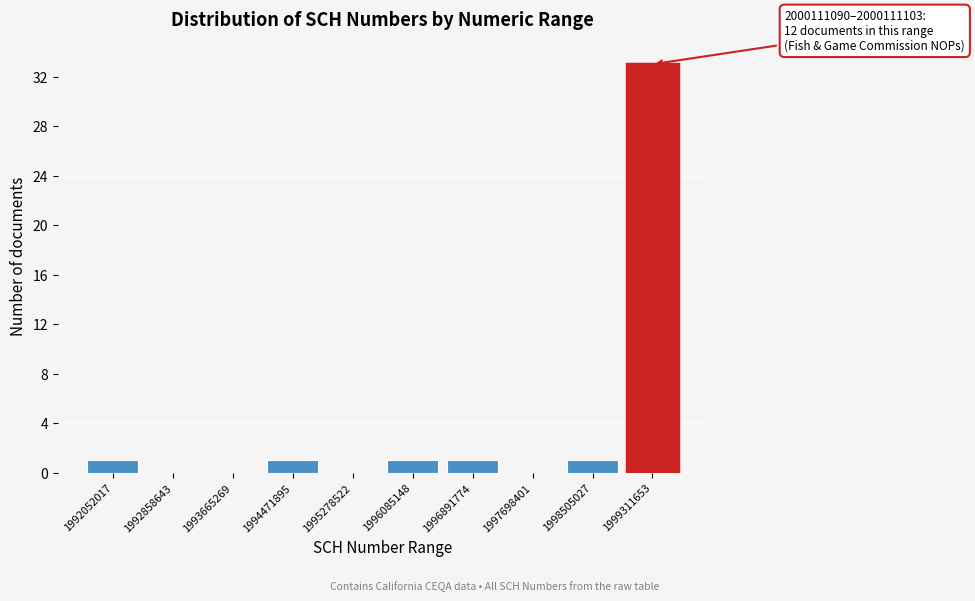

Reading right to left, transcribe all the data shown in this chart.

1999311653=33	1998505027=1	1997698401=0	1996891774=1	1996085148=1	1995278522=0	1994471895=1	1993665269=0	1992858643=0	1992052017=1